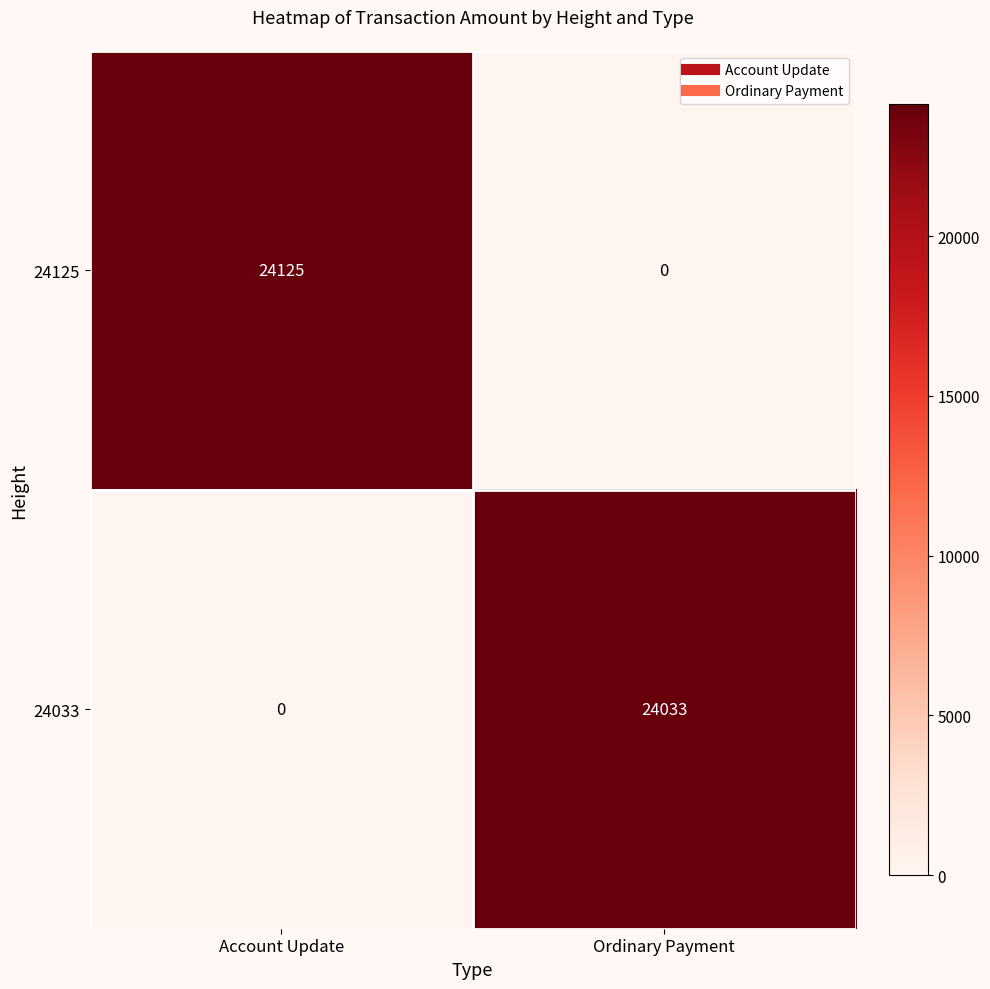

What is the approximate value of 24033 at Ordinary Payment?

24033